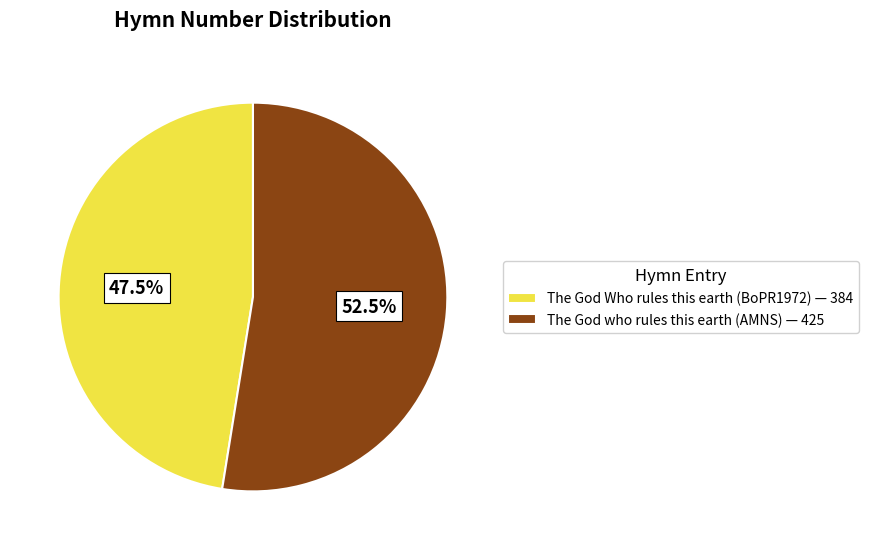

To the nearest percent, what is the difference between the largest and smallest slice percentages?

5%